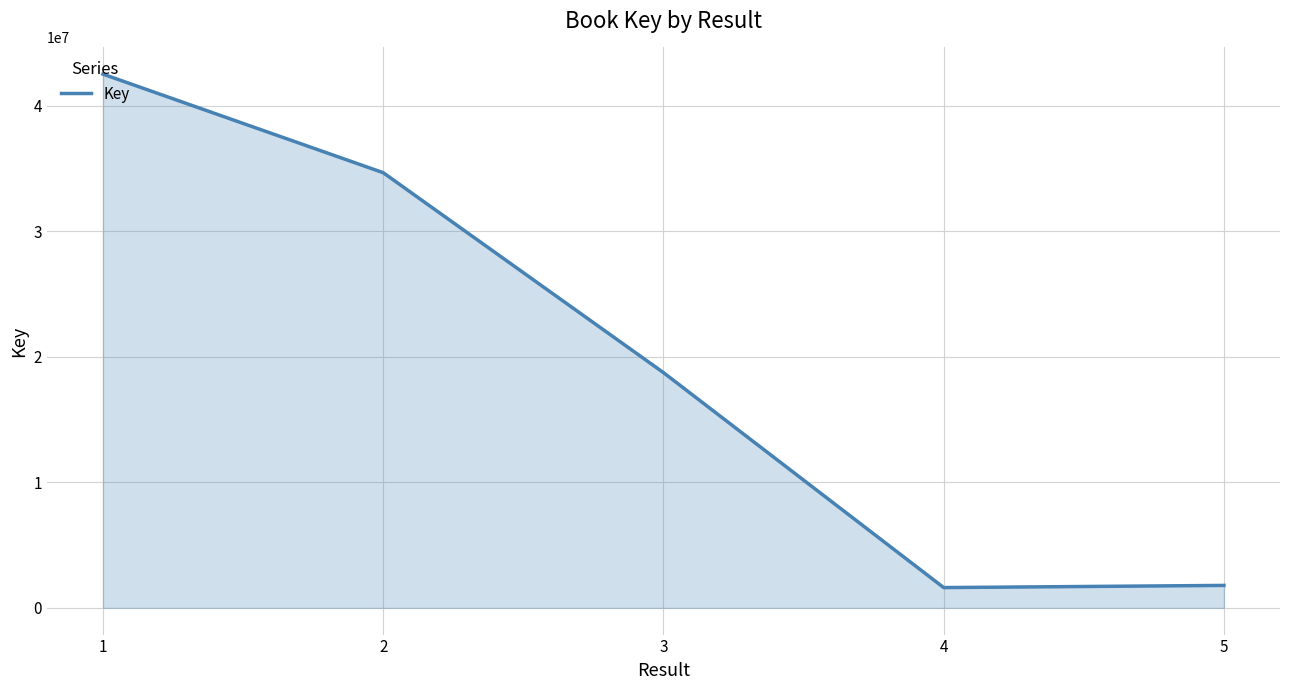

Where does the data first go above 18749644?

1